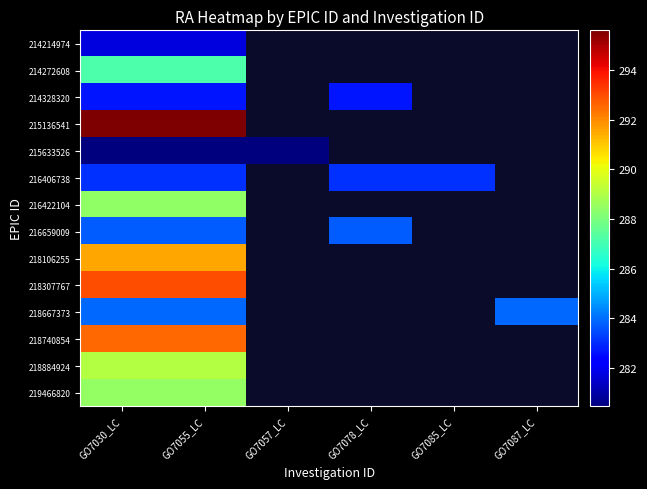

Count the number of categories in the chart.

6